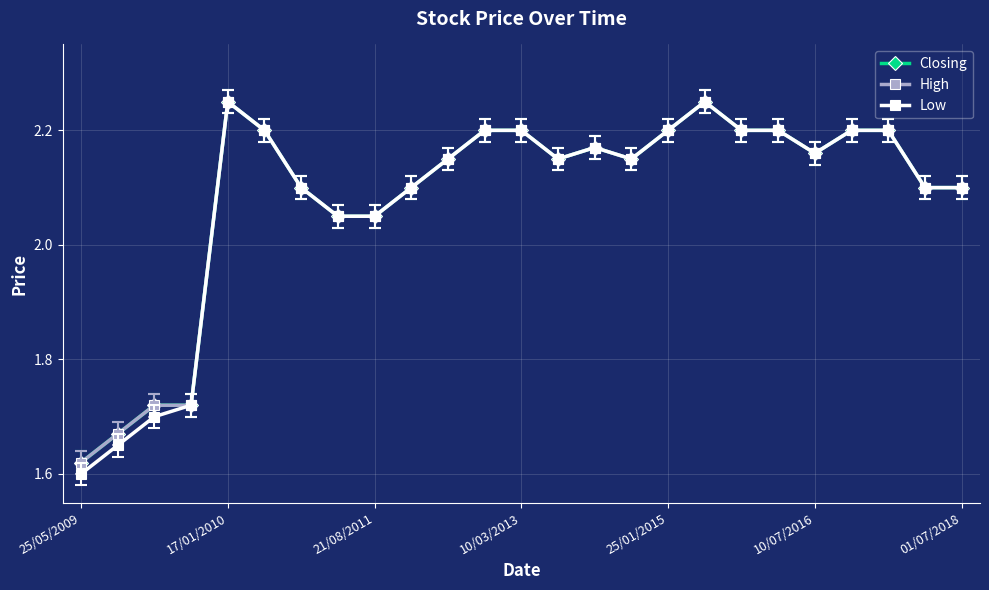

Which series has the largest total across all categories?

Closing